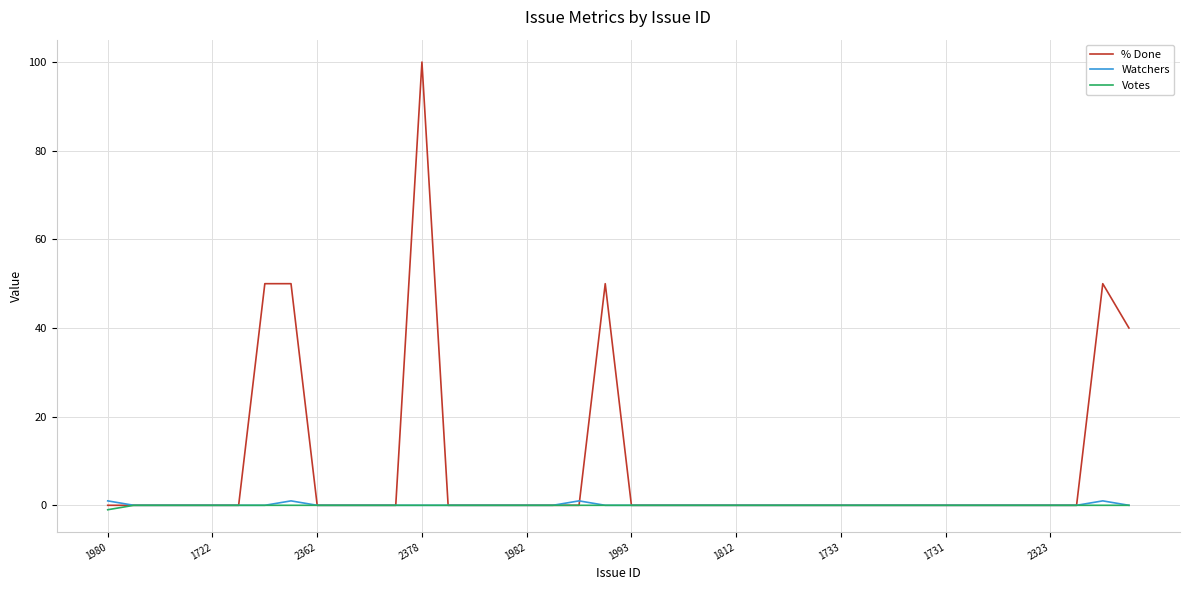

What is the maximum value for % Done?

100